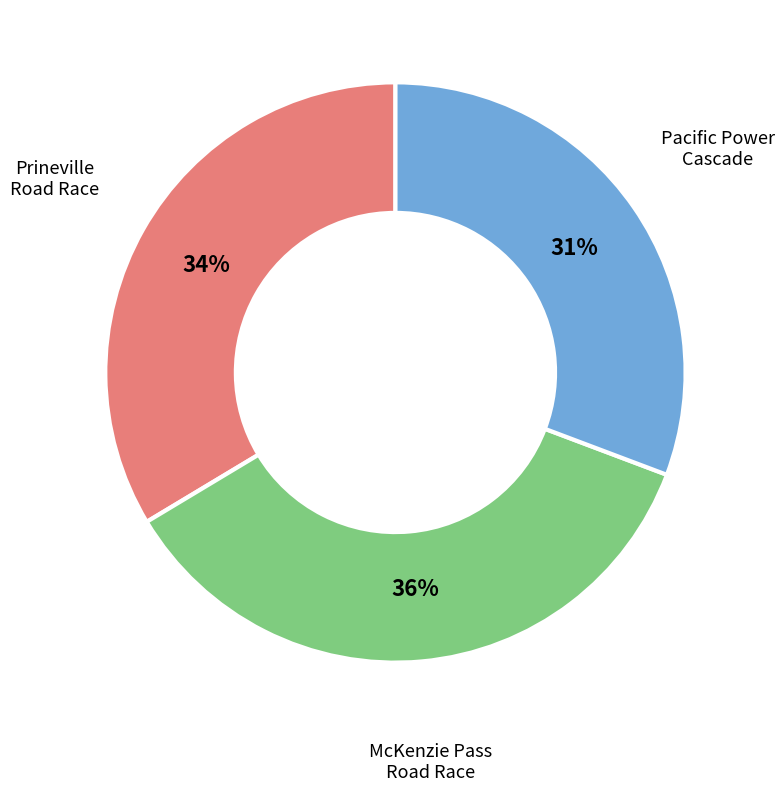

To the nearest percent, what is the difference between the largest and smallest slice percentages?

5%